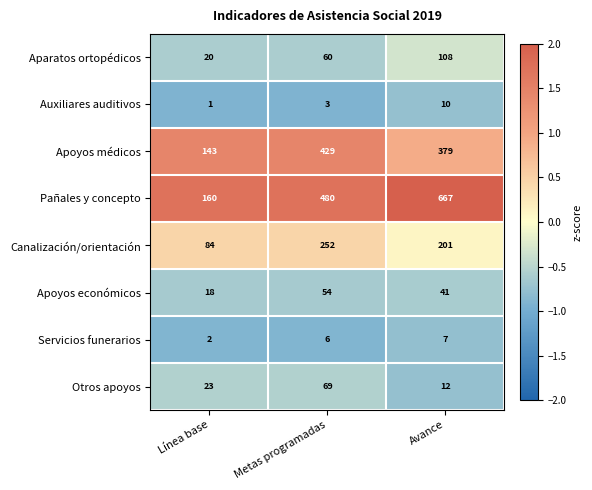

The Apoyos económicos series shows 55 at Avance. True or false?

False